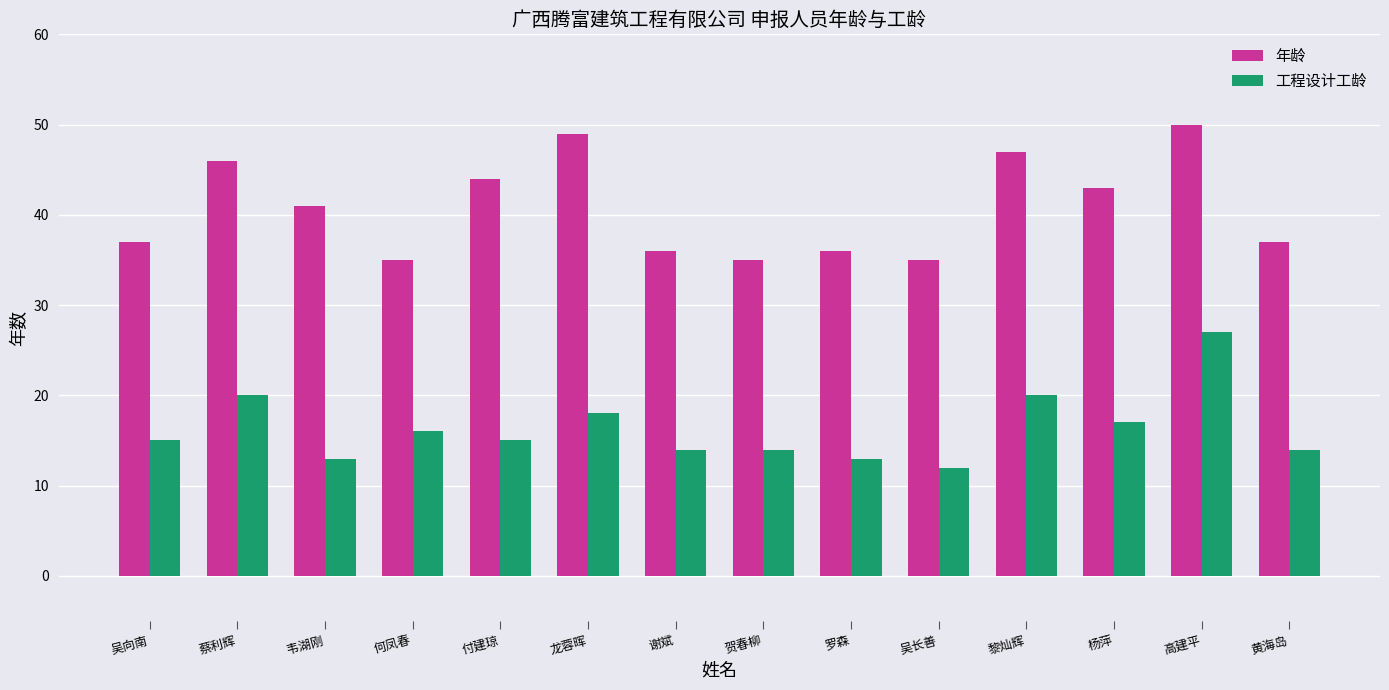

True or false: 年龄 has a value of 35 at 吴长善.

True